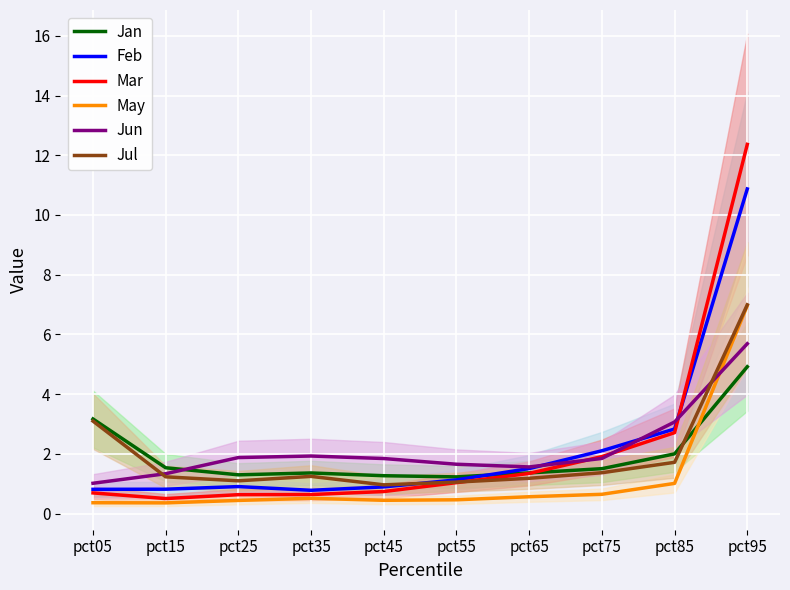

What is the value of the Jun point at the 6th from the left?

1.7